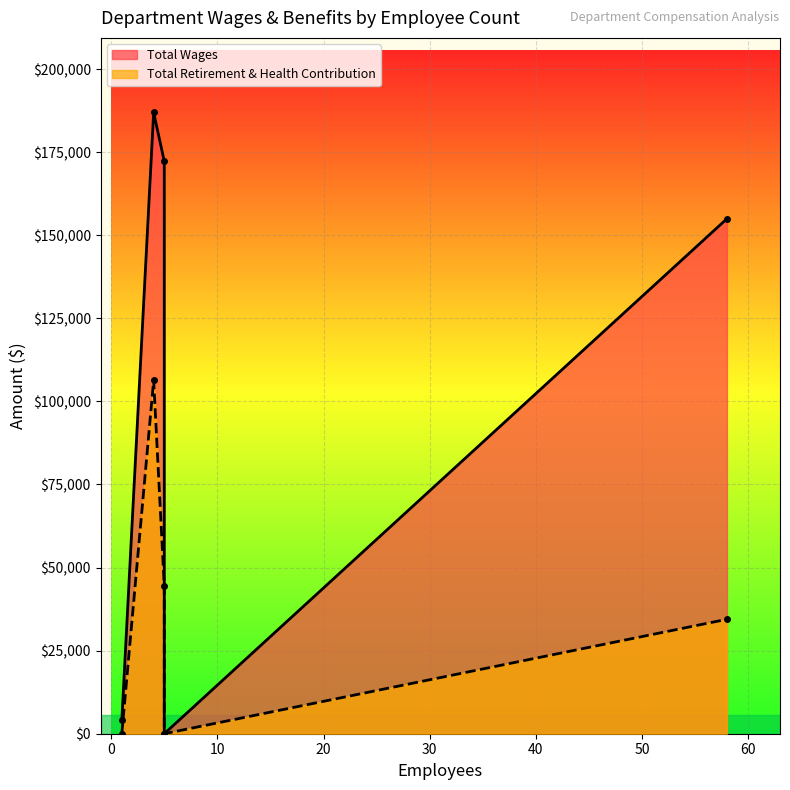

At how many categories does at least one series exceed 44360?

3